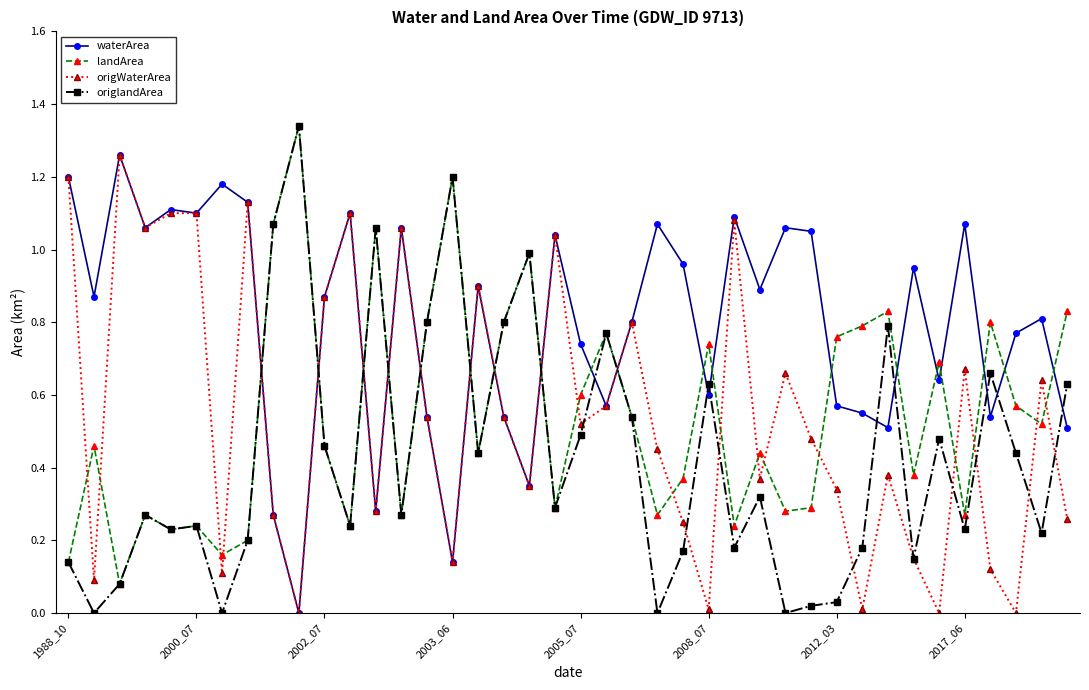

Which series has the widest spread of values?

origlandArea